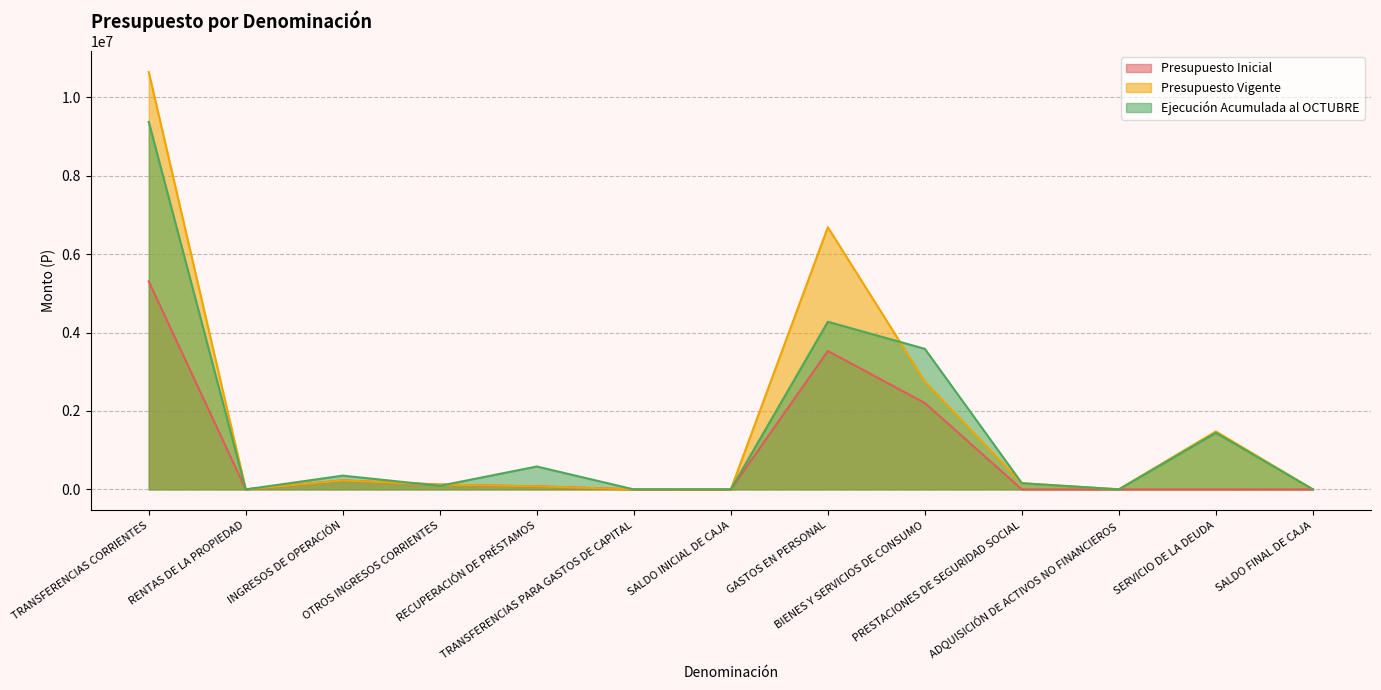

At which category does the chart reach its peak across all series?

TRANSFERENCIAS CORRIENTES